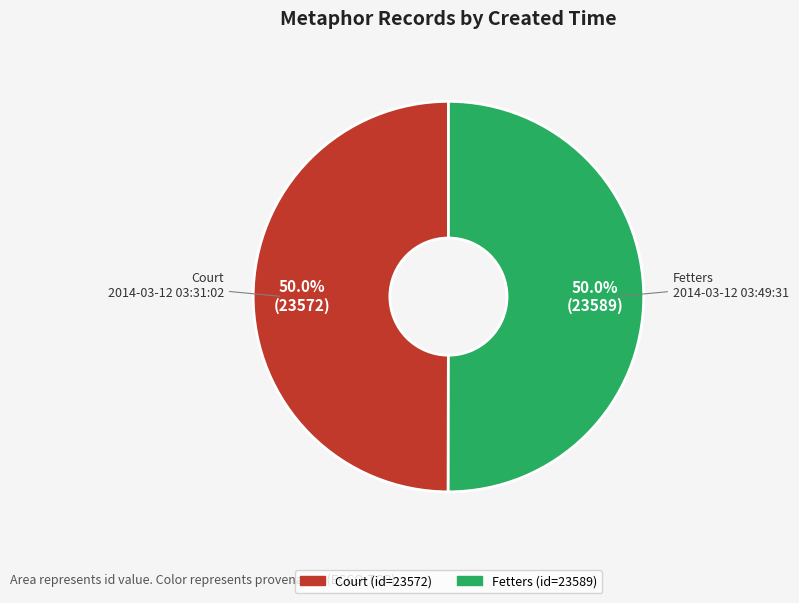

Approximately how many times larger is the value at Fetters compared to Court?

1.0